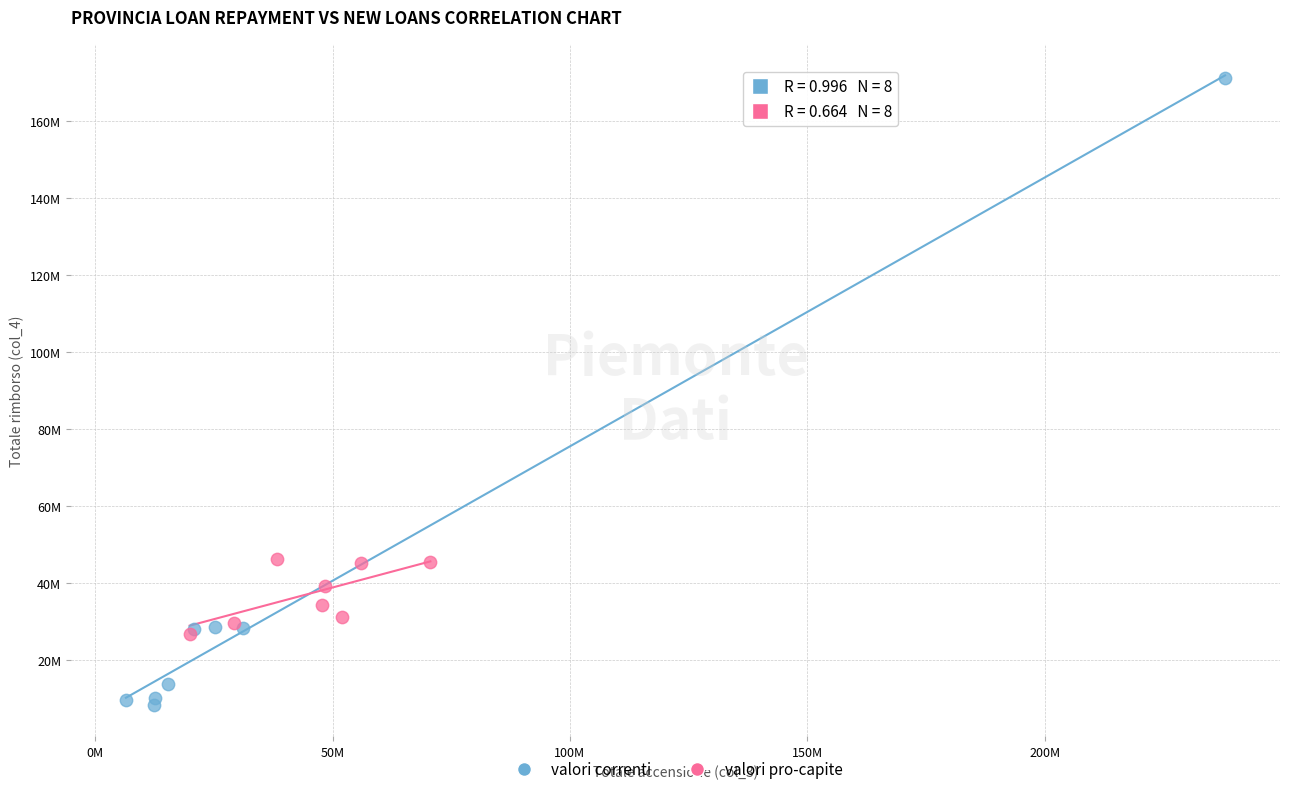

What are all the series names shown in the legend?

valori correnti, valori pro-capite